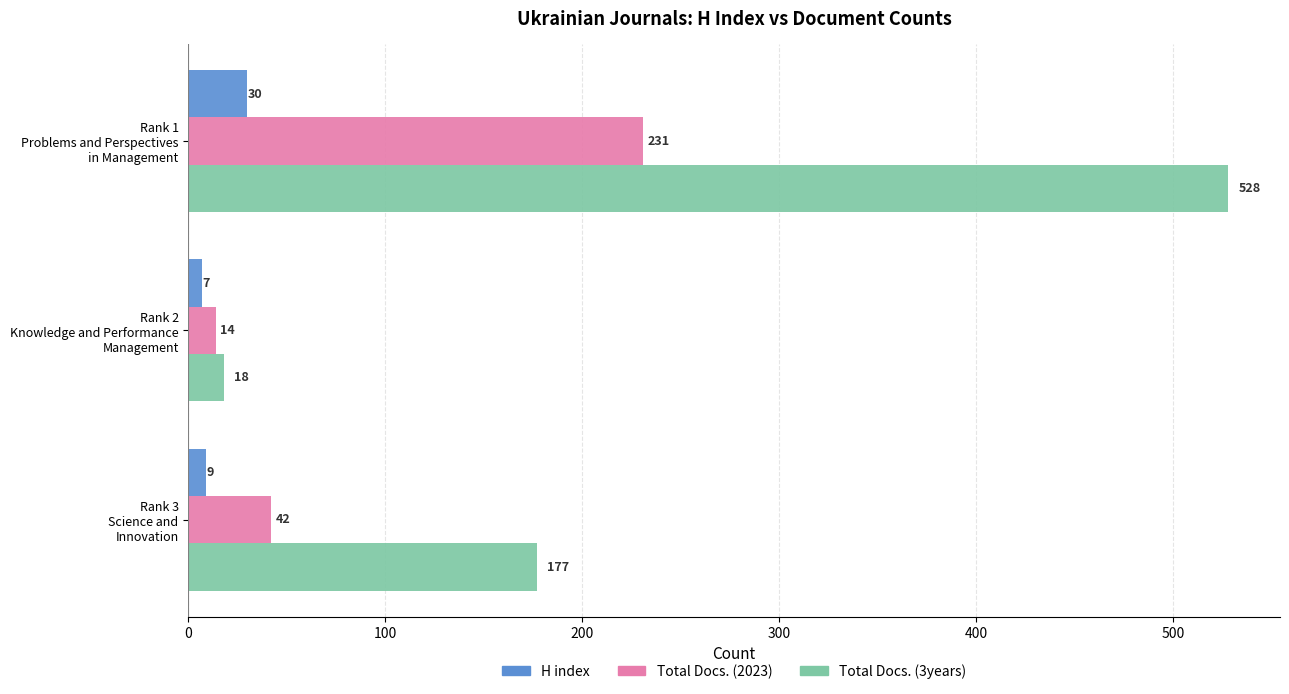

How many categories are shown in the chart?

3